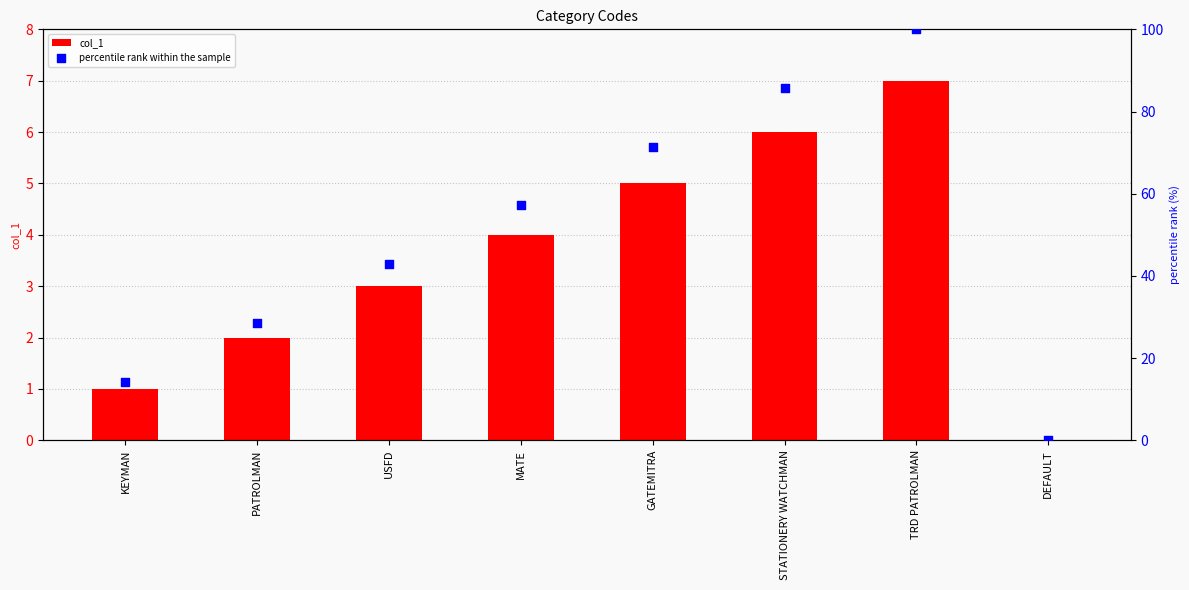

Which series reaches the minimum Y coordinate?

col_1